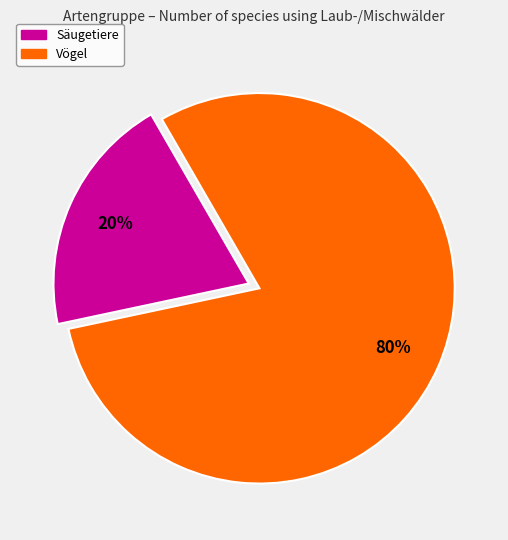

True or false: Vögel accounts for 73% of the total.

False